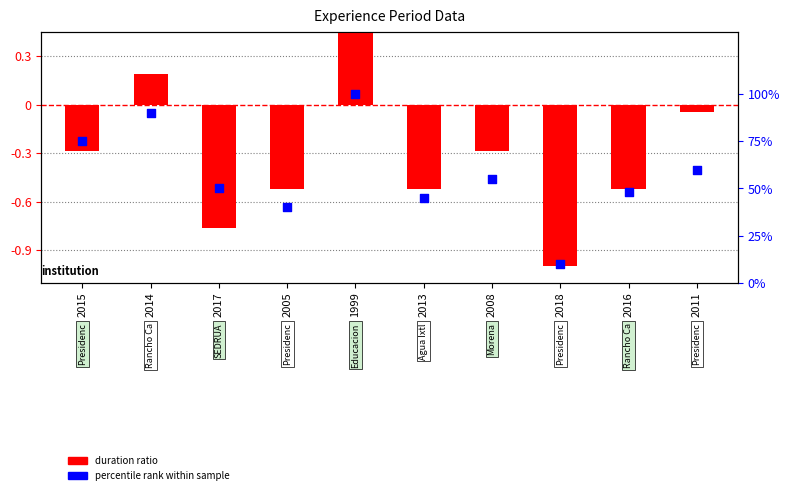

Which series reaches the maximum Y coordinate?

percentile rank